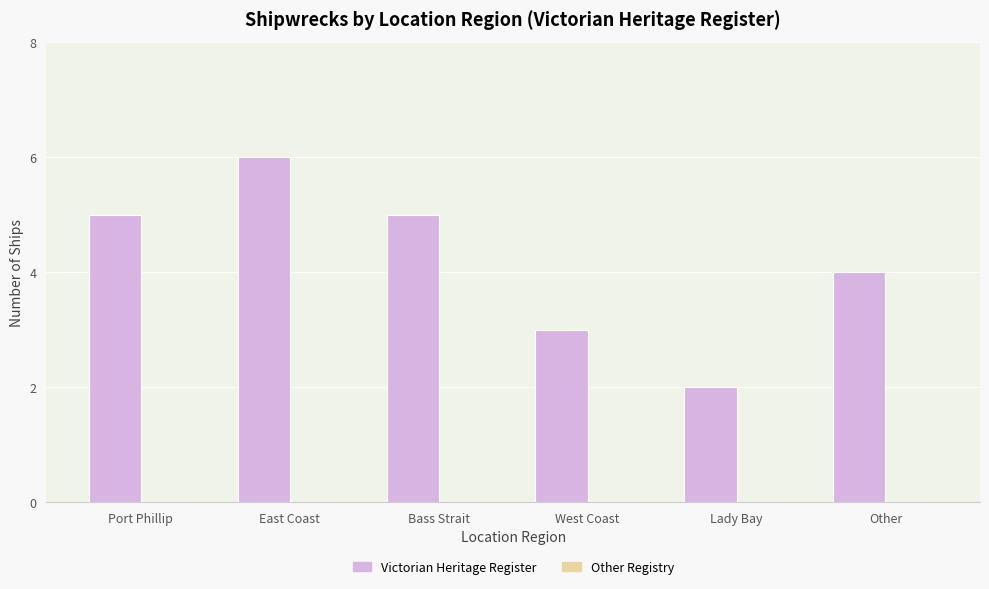

What position from the left is Other?

6